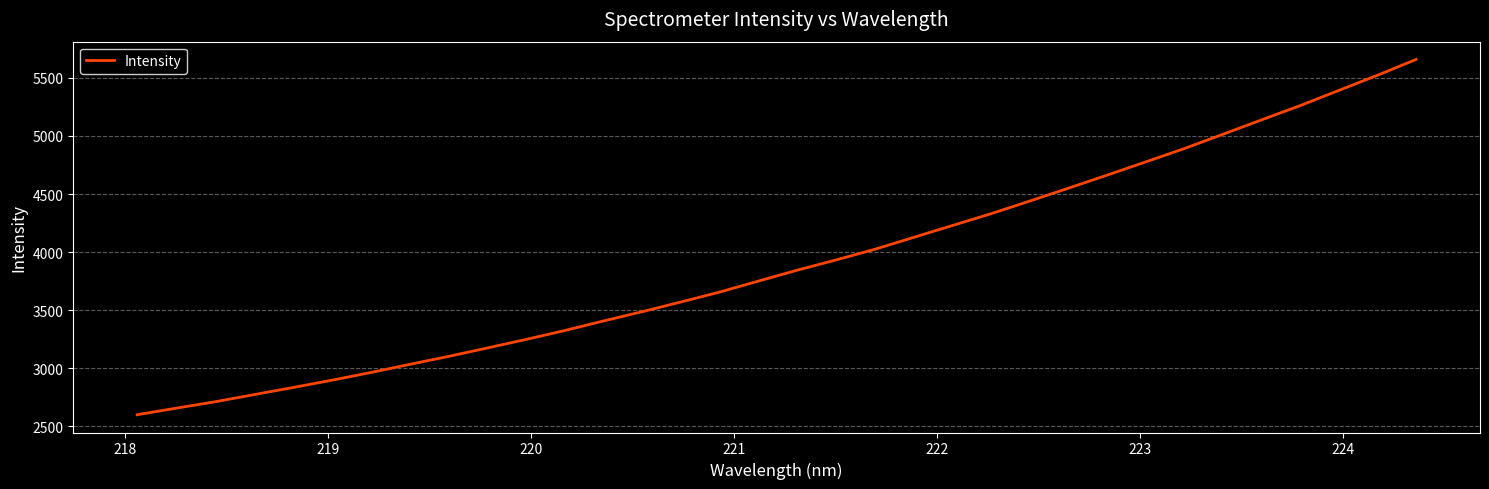

How many series are shown in this chart?

1